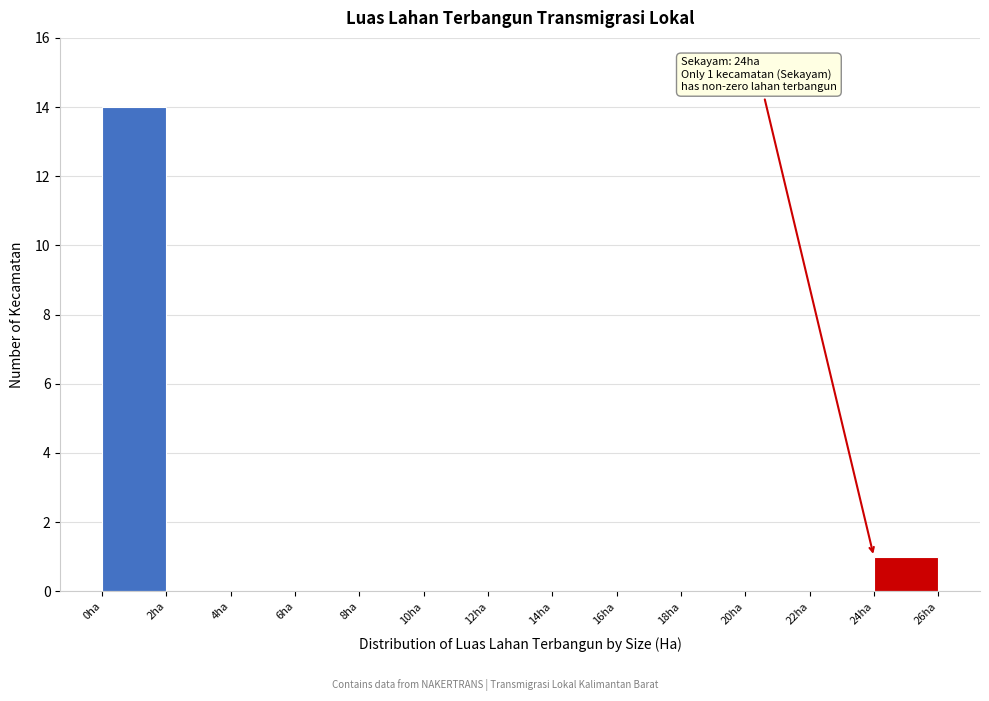

Over which range of the x-axis is the bar tallest?

0 to 2